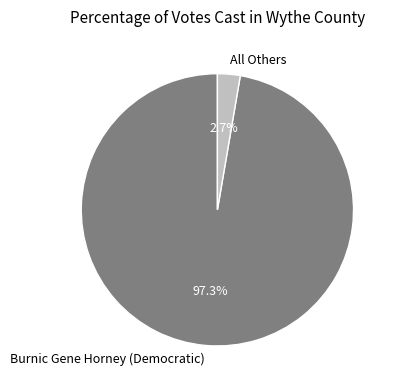

Is it true that All Others is 3% of the pie?

True